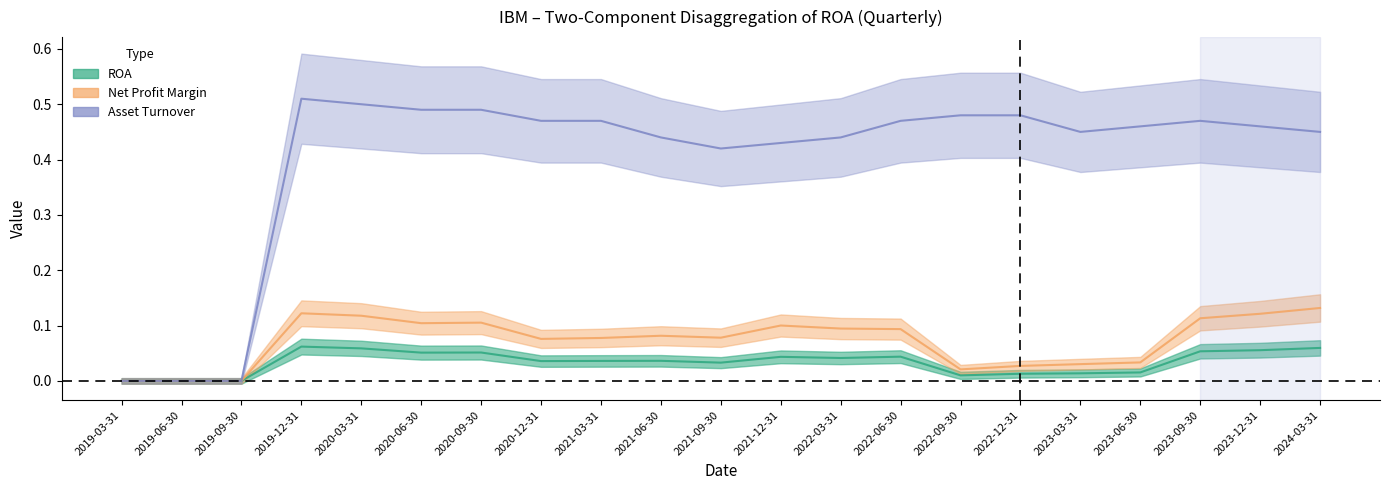

What is the difference between the highest and lowest values at 2020-03-31?

0.4